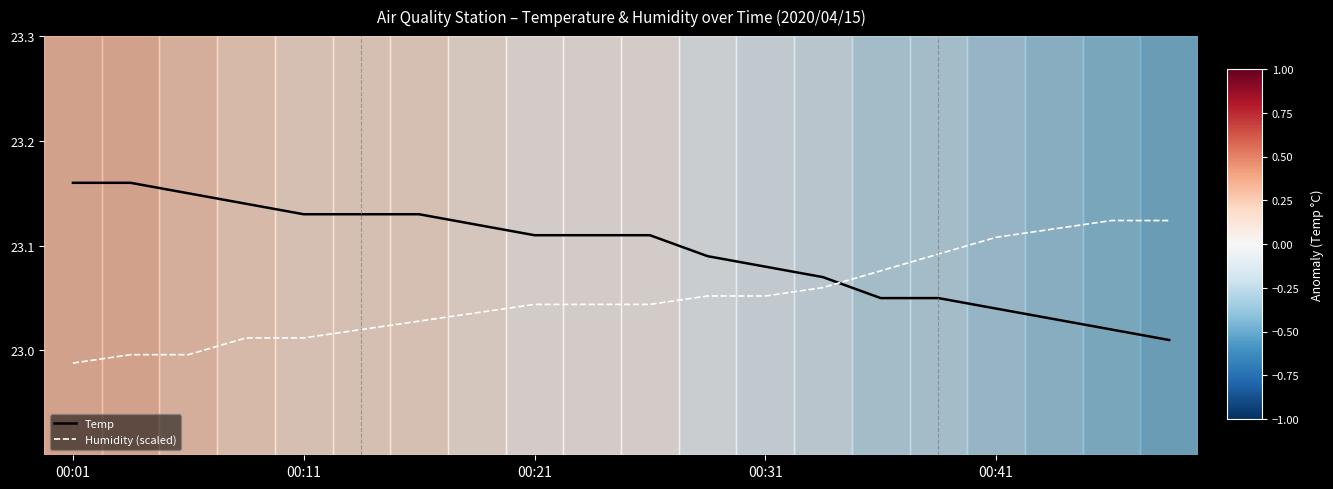

True or false: Humidity (scaled) and Temp cross at least once.

True